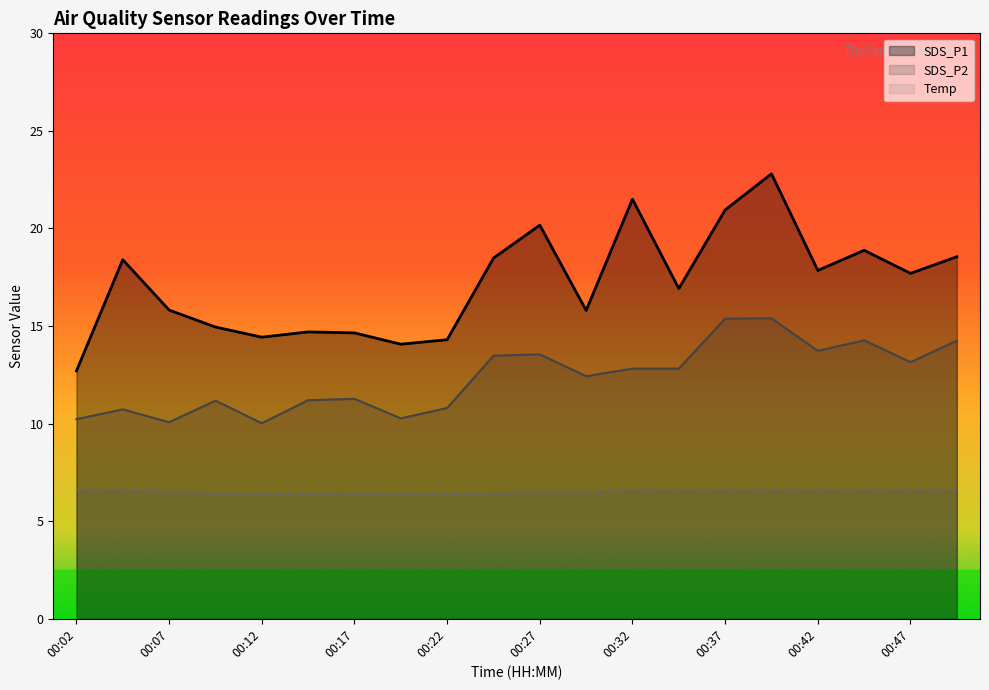

At which category does SDS_P1 reach its first local valley?

00:12